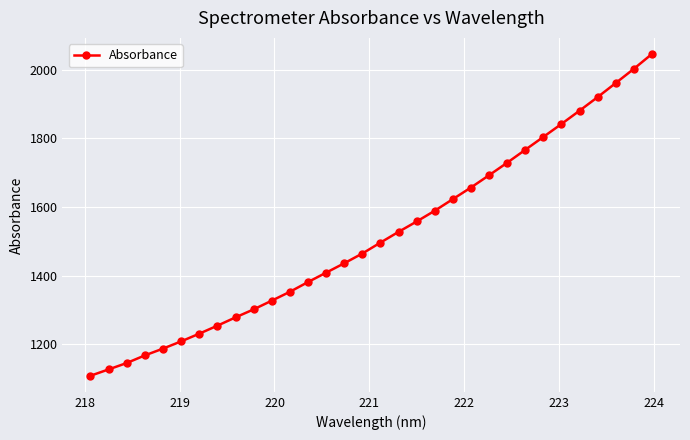

How many data points are less than 1496?

16